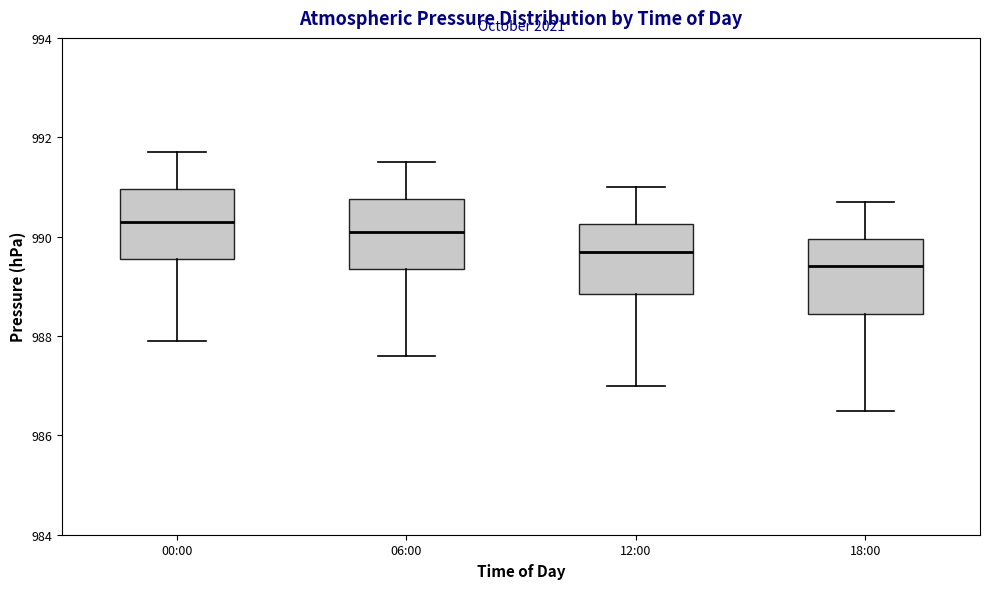

Reading left to right, read every box against the y-axis: the position of its median line, the range the box covers, and the ends of its whiskers. The values are not printed on the chart, so give them approximately, as read against the axis.

00:00: median 990.4, box 989.6 to 991.0, whiskers 988.0 to 991.8
06:00: median 990.2, box 989.4 to 990.8, whiskers 987.6 to 991.6
12:00: median 989.8, box 988.8 to 990.2, whiskers 987.0 to 991.0
18:00: median 989.4, box 988.4 to 990.0, whiskers 986.6 to 990.8